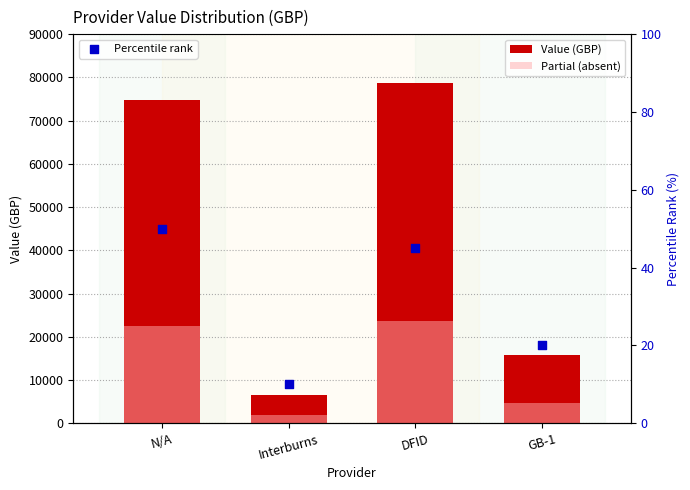

Which series has the largest total across all categories?

Value (GBP)